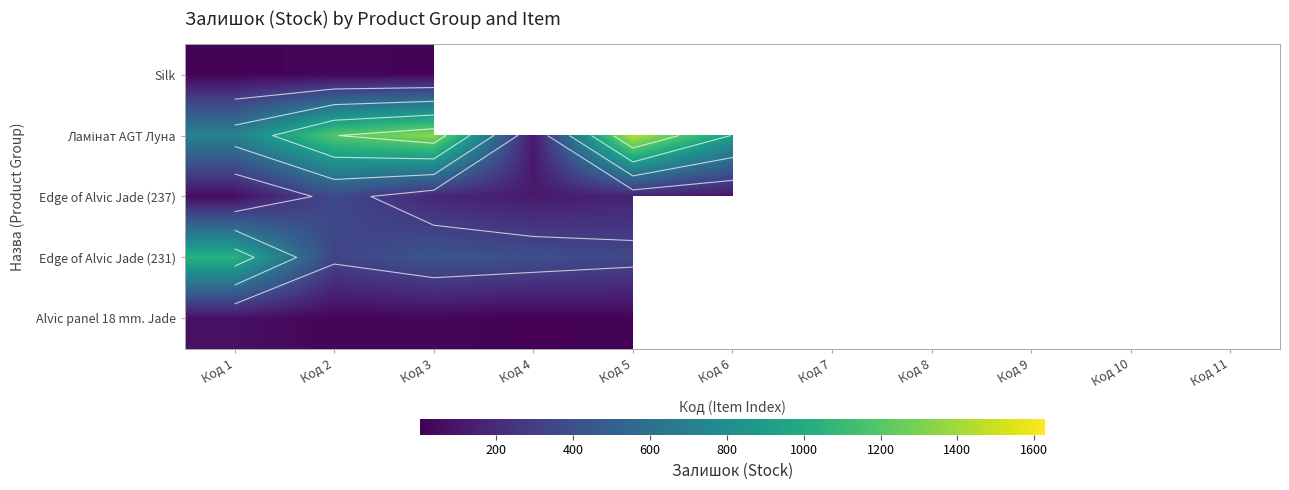

Is the value of Ламінат AGT Луна at Код 4 greater than the value of Silk at Код 7?

No